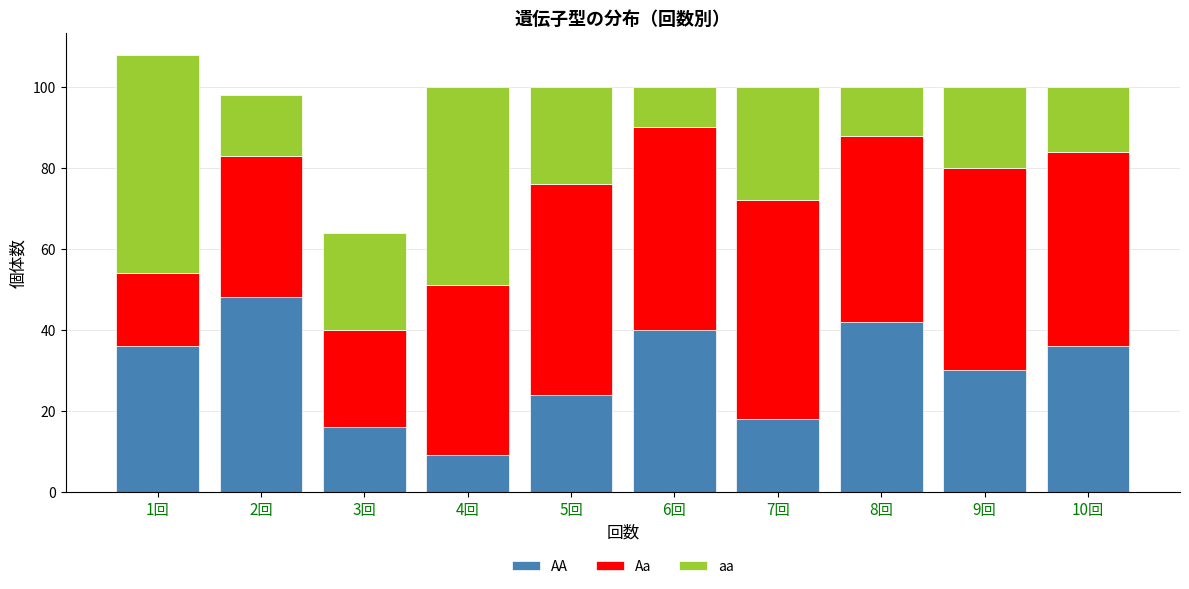

What is the total value across all series at 5回?

100